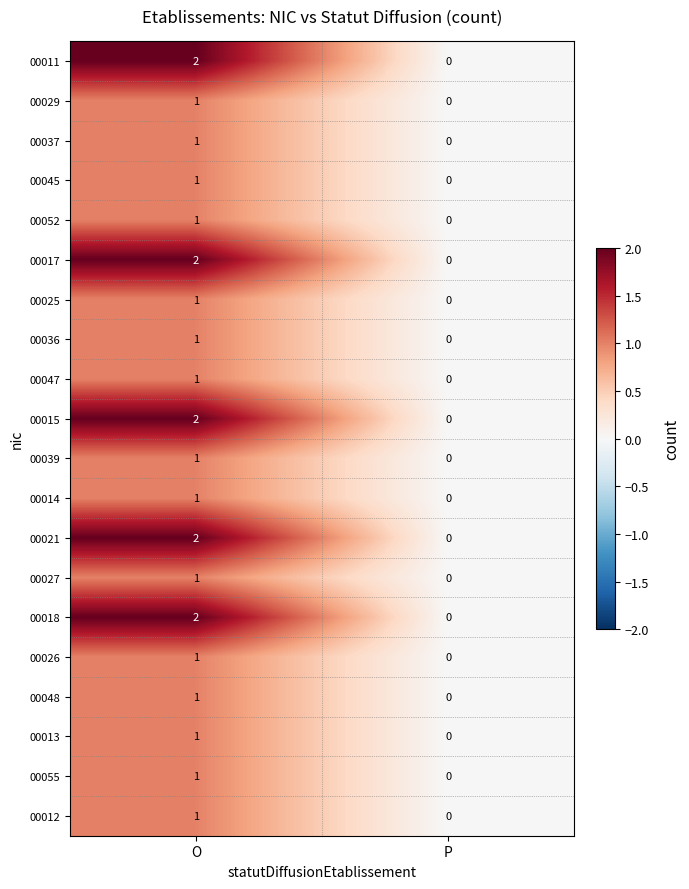

Rank the categories by 00013 value from highest to lowest.

O, P